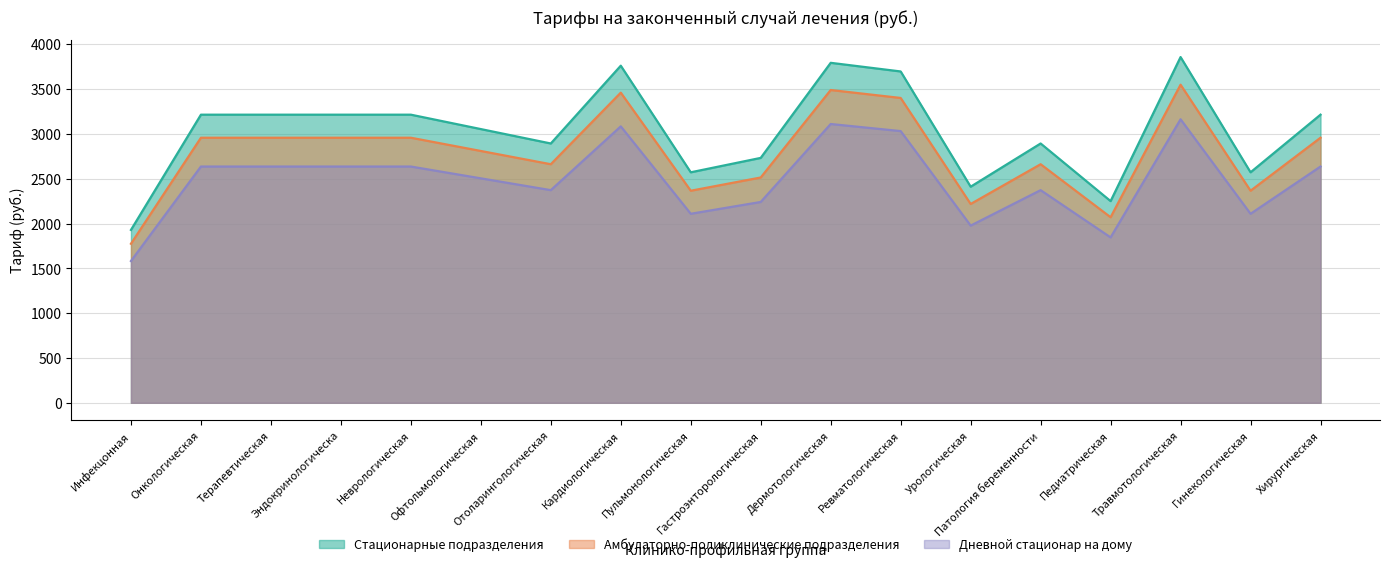

What is the difference between the Амбулаторно-поликлинические подразделения values at Офтольмологическая and Отоларингологическая?

147.9